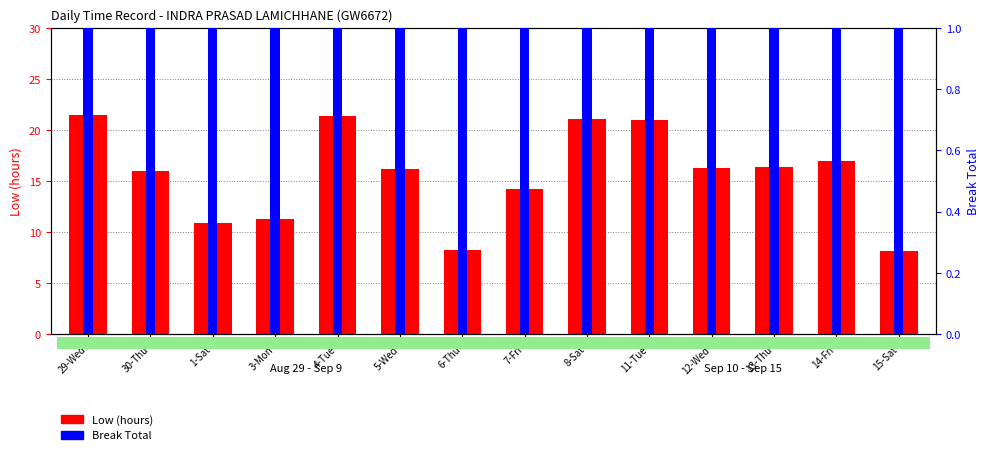

What value does the Low (hours) series have at 7-Fri?

14.2